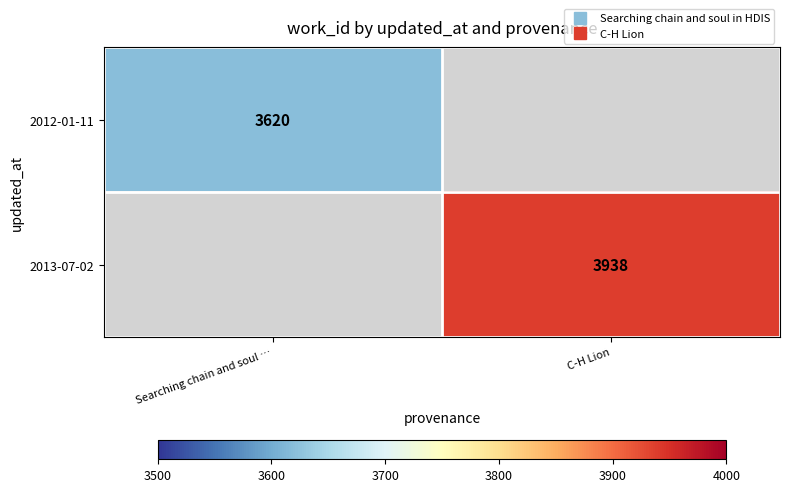

Which category has the lowest value in the 2012-01-11 series?

Searching chain and soul …